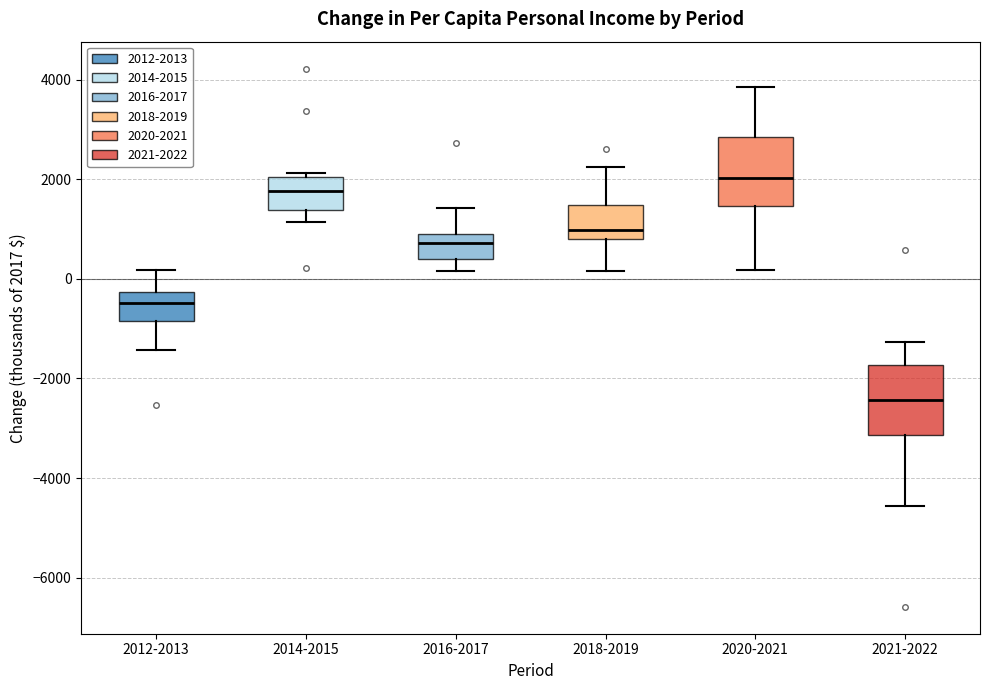

Reading left to right, transcribe this box plot: for each box, give where its median line is, the range the box spans, and where its two whiskers end, as read against the y-axis. The values are not printed on the chart, so give them approximately, as read against the axis.

2012-2013: median -400, box -800 to -200, whiskers -1400 to 200
2014-2015: median 1800, box 1400 to 2000, whiskers 1200 to 2200
2016-2017: median 800 (just below the box's upper edge), box 400 to 800, whiskers 200 to 1400
2018-2019: median 1000, box 800 to 1400, whiskers 200 to 2200
2020-2021: median 2000, box 1400 to 2800, whiskers 200 to 3800
2021-2022: median -2400, box -3200 to -1800, whiskers -4600 to -1200